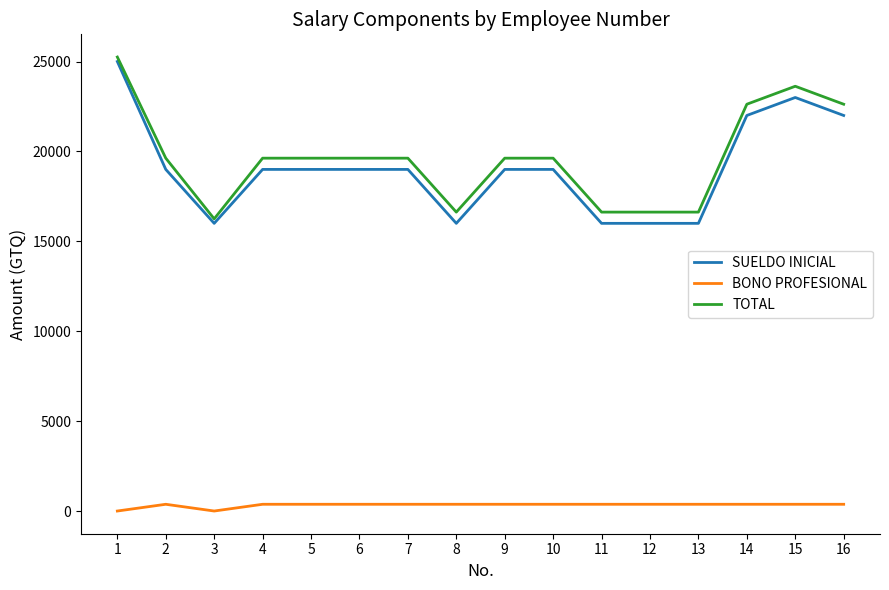

Reading left to right, transcribe all the data shown in this chart.

SUELDO INICIAL: 1=25000	2=19000	3=16000	4=19000	5=19000	6=19000	7=19000	8=16000	9=19000	10=19000	11=16000	12=16000	13=16000	14=22000	15=23000	16=22000
BONO PROFESIONAL: 1=0	2=375	3=0	4=375	5=375	6=375	7=375	8=375	9=375	10=375	11=375	12=375	13=375	14=375	15=375	16=375
TOTAL: 1=25250	2=19625	3=16250	4=19625	5=19625	6=19625	7=19625	8=16625	9=19625	10=19625	11=16625	12=16625	13=16625	14=22625	15=23625	16=22625